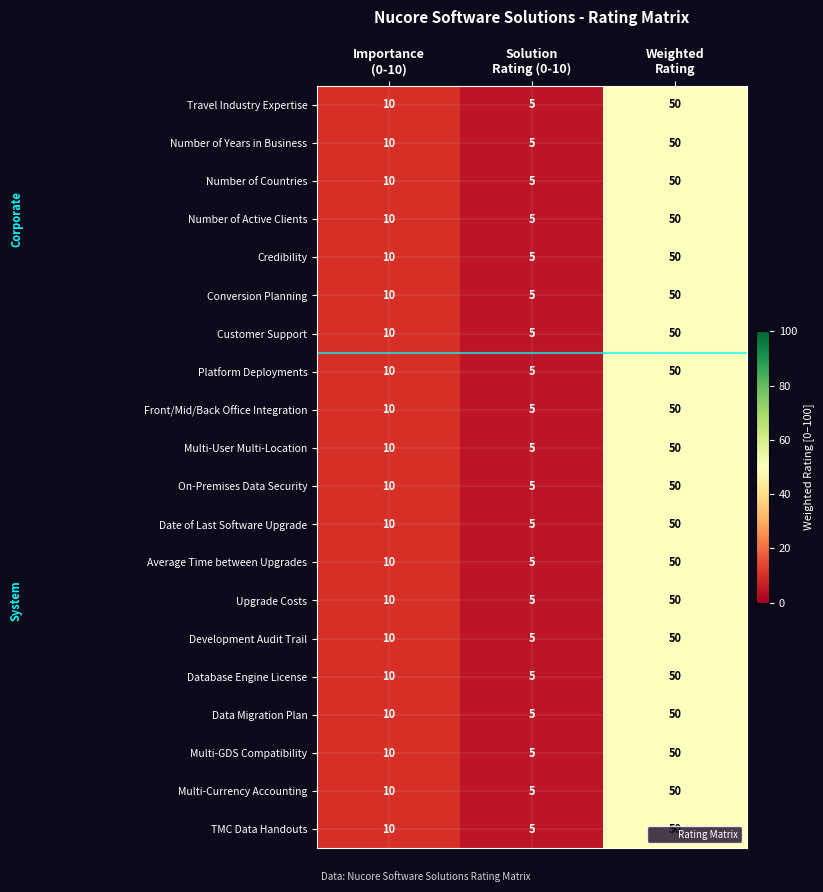

What is the maximum value shown in the chart?

50